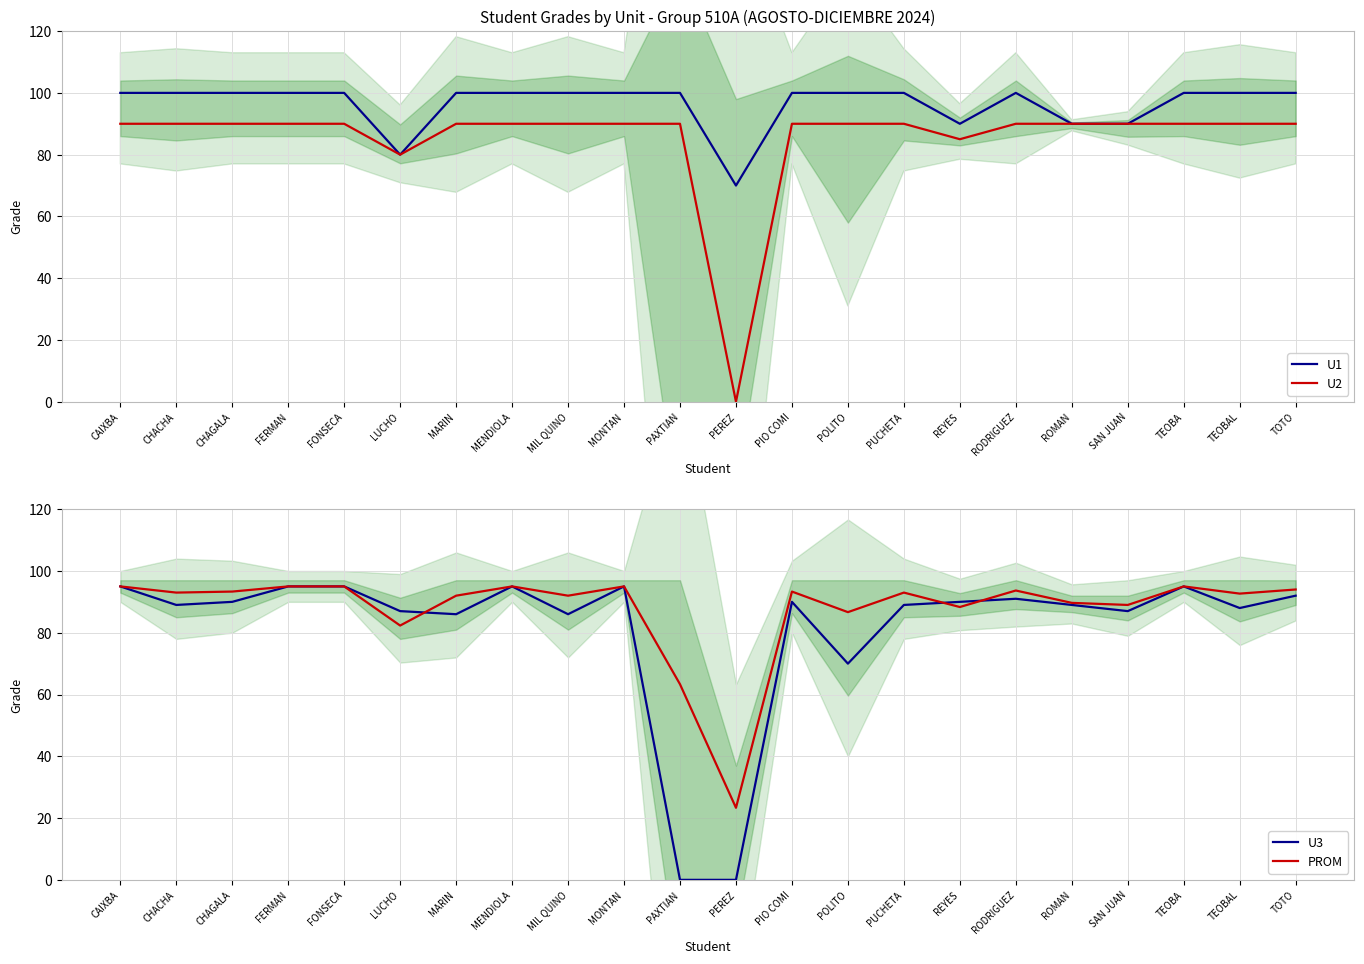

Where is the first local maximum for U1?

RODRIGUEZ